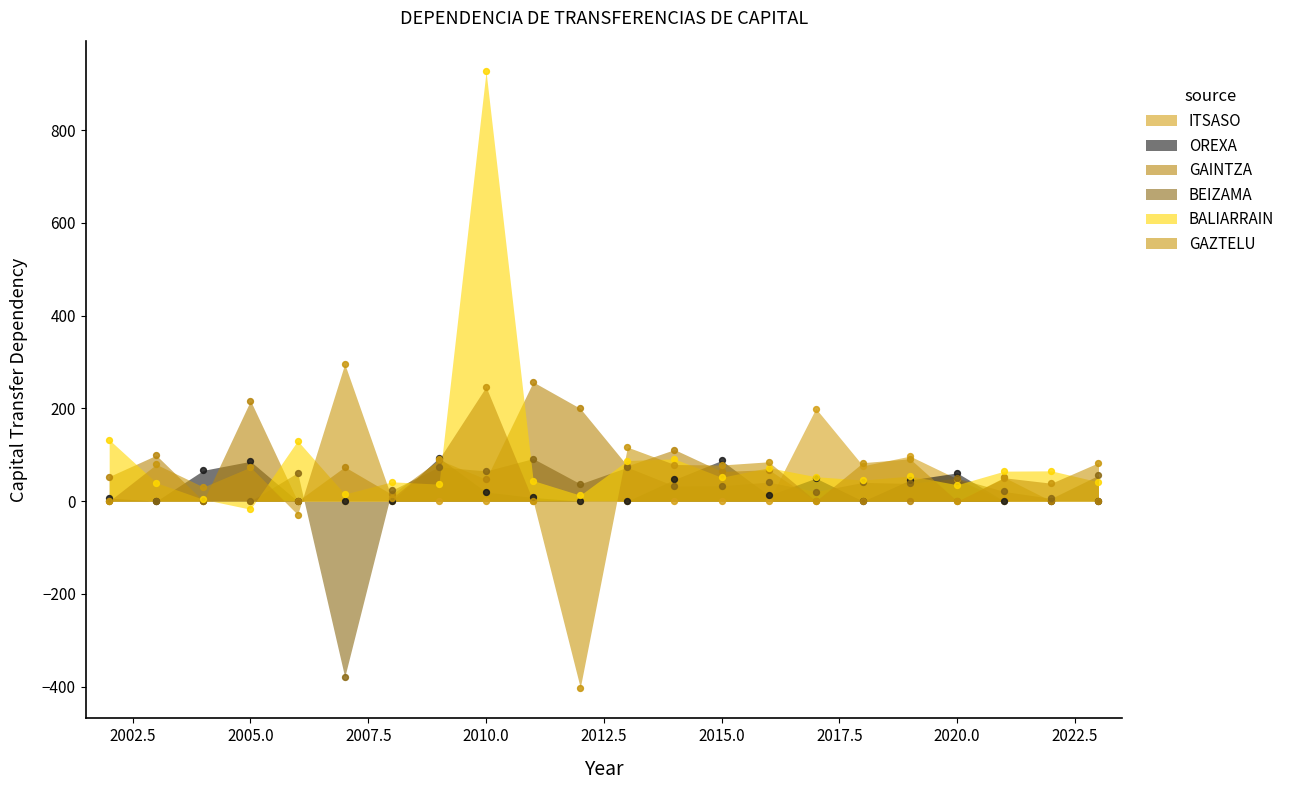

At which category is the sum across all series the highest?

2010